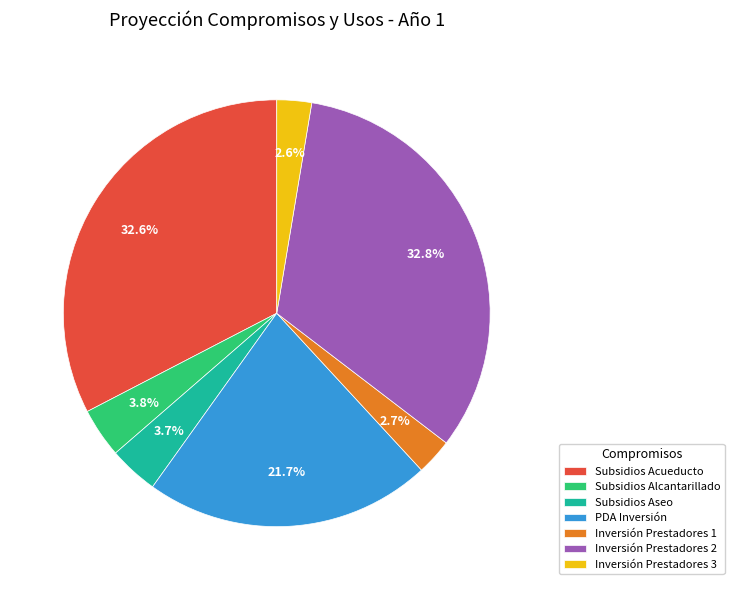

To the nearest percent, what is the average slice percentage?

14%